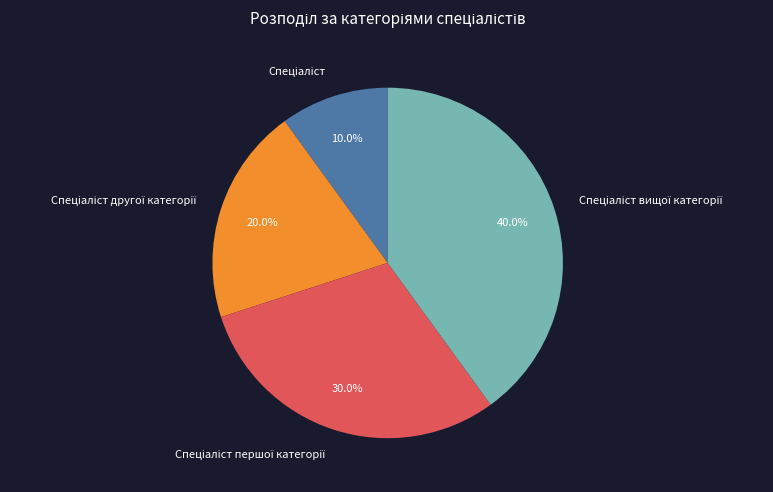

Is there a majority slice in this chart?

No